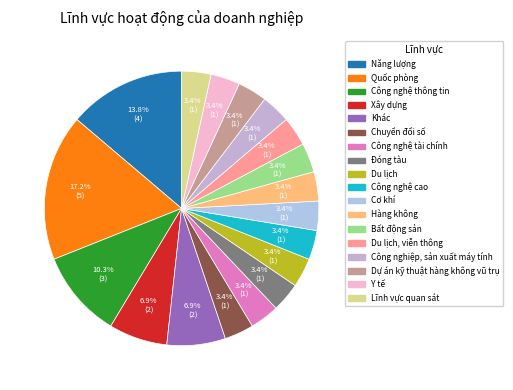

How many slices are in this pie chart?

18